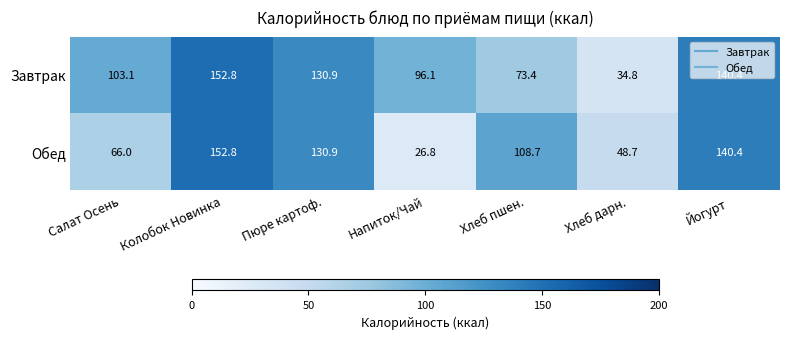

Where does the Завтрак series first go above 103?

Салат Осень